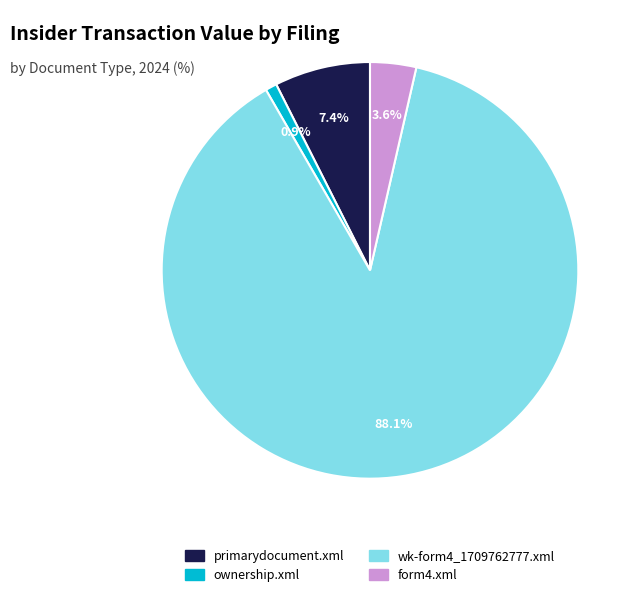

To the nearest percent, what is the difference between the largest and smallest slice percentages?

87%